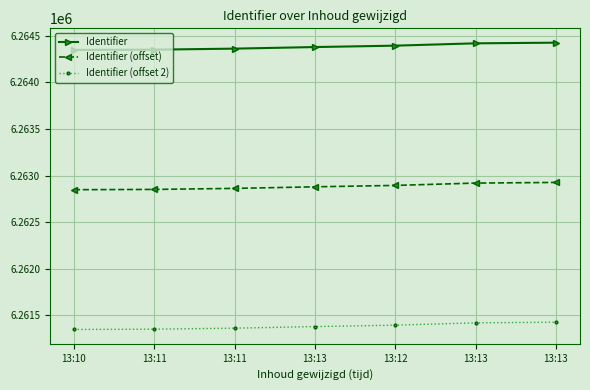

Count the number of categories in the chart.

7